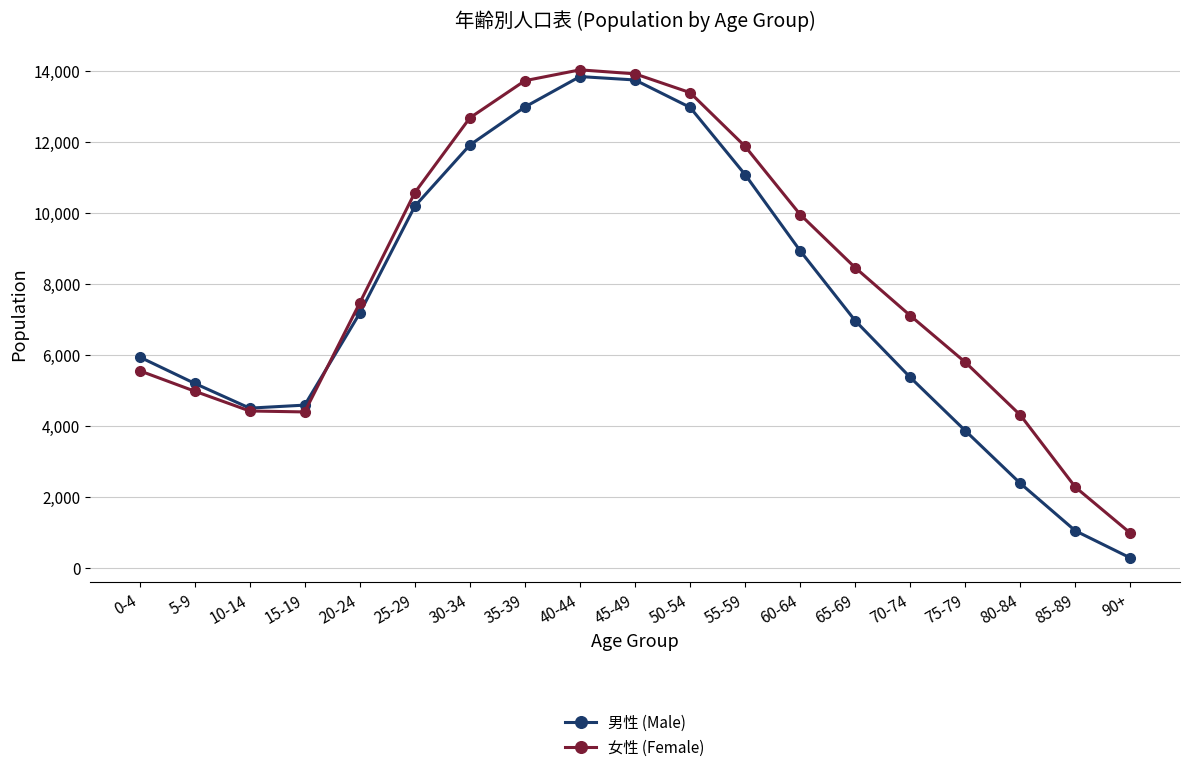

What value does the 女性 (Female) series have at 35-39?

13726